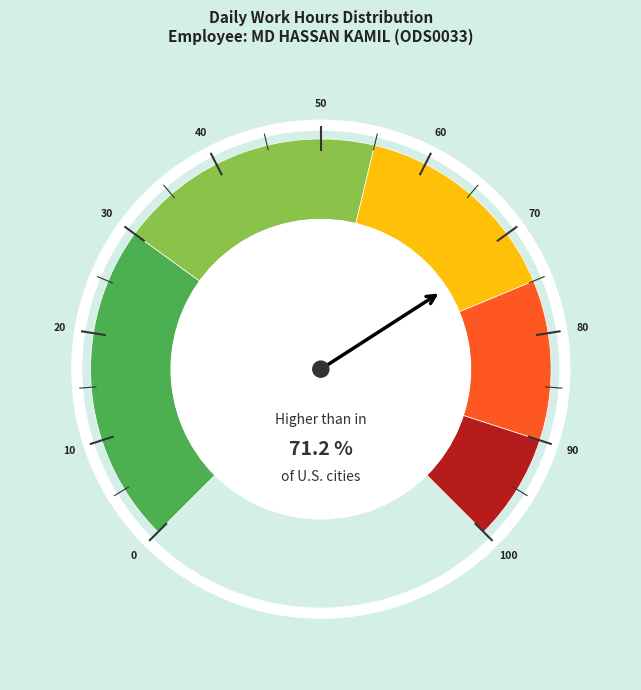

Which has a higher value, 20 or 12?

20